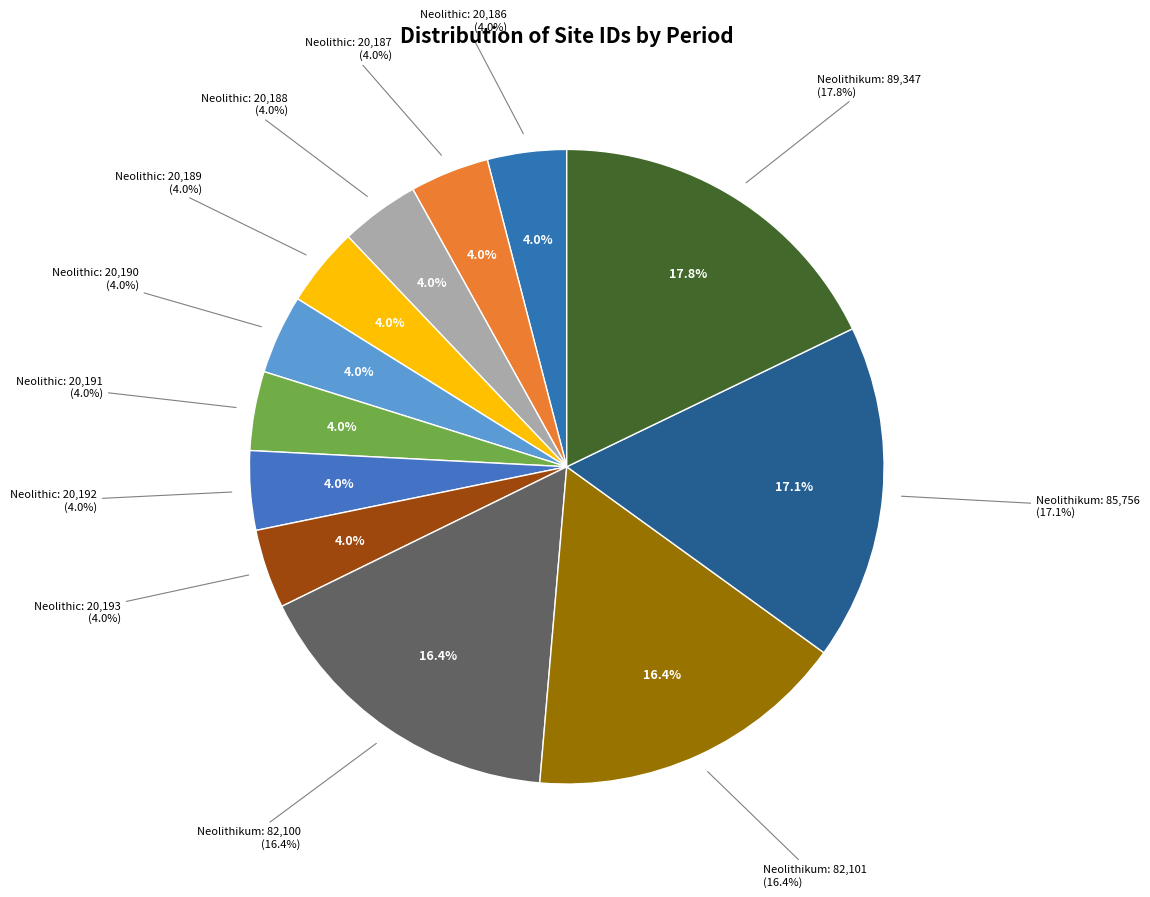

Which has a higher value, Neolithic (20192) or Neolithic (20189)?

Neolithic (20192)